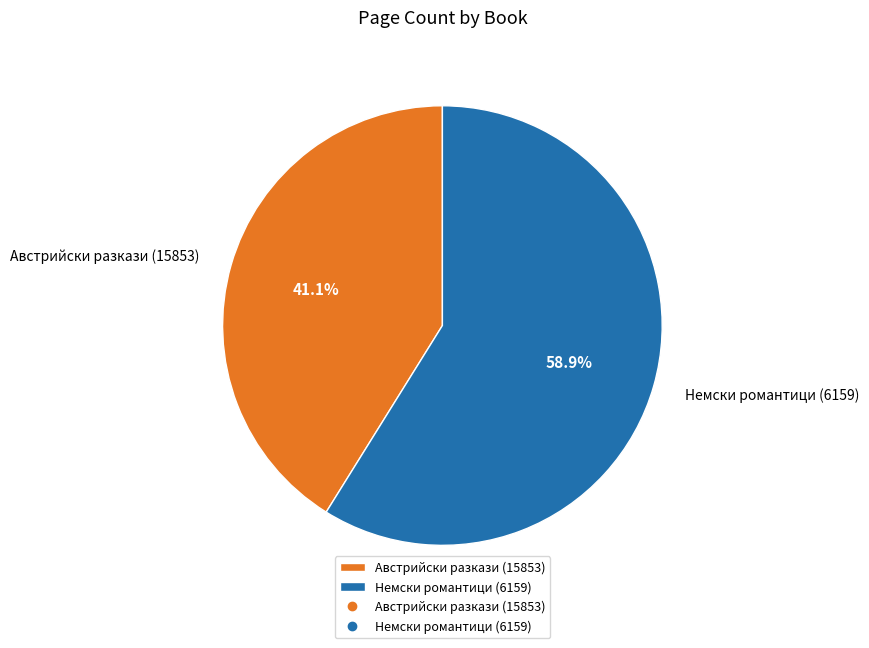

Does any single category account for the majority?

Yes